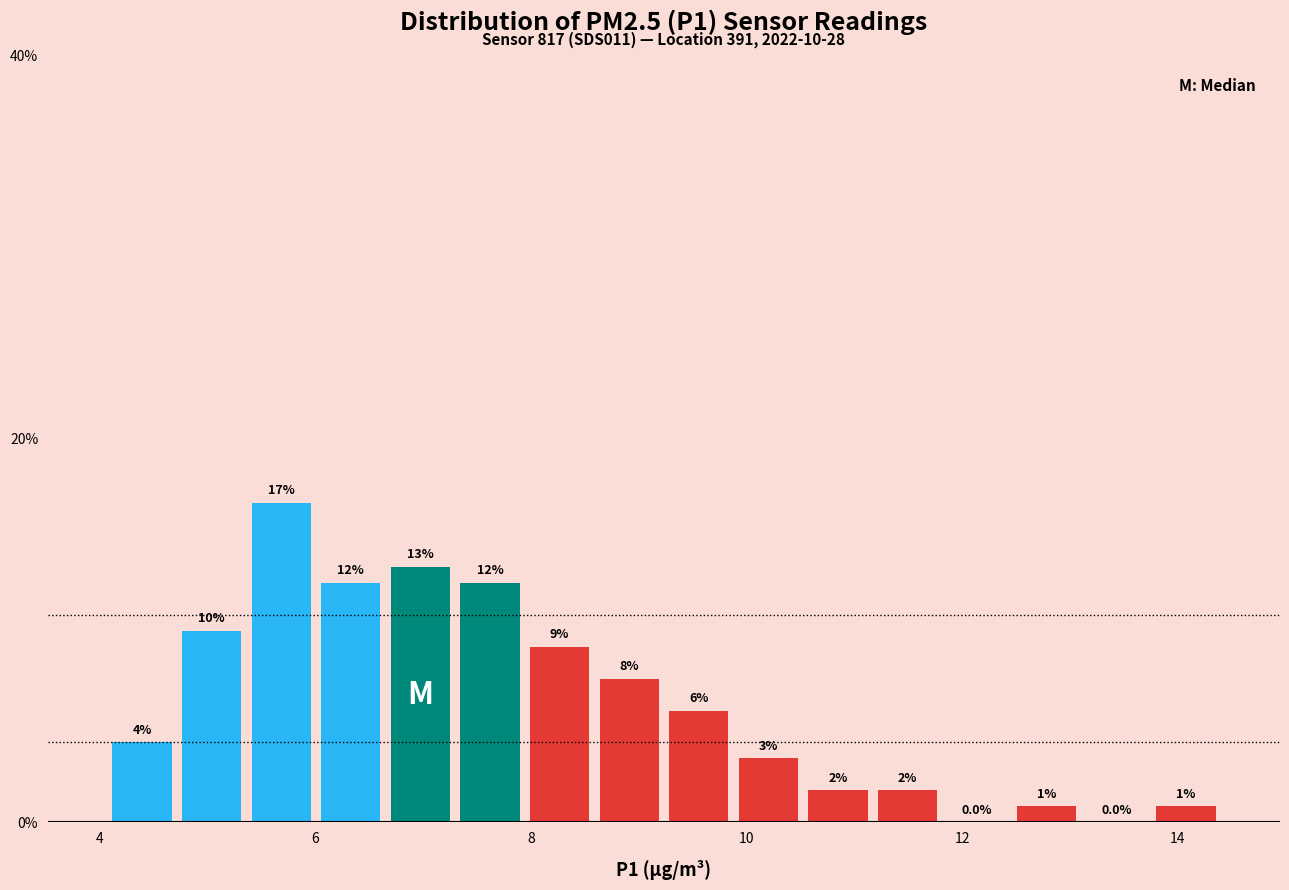

Read against the x-axis, roughly where is the centre of the tallest bar?

5.6